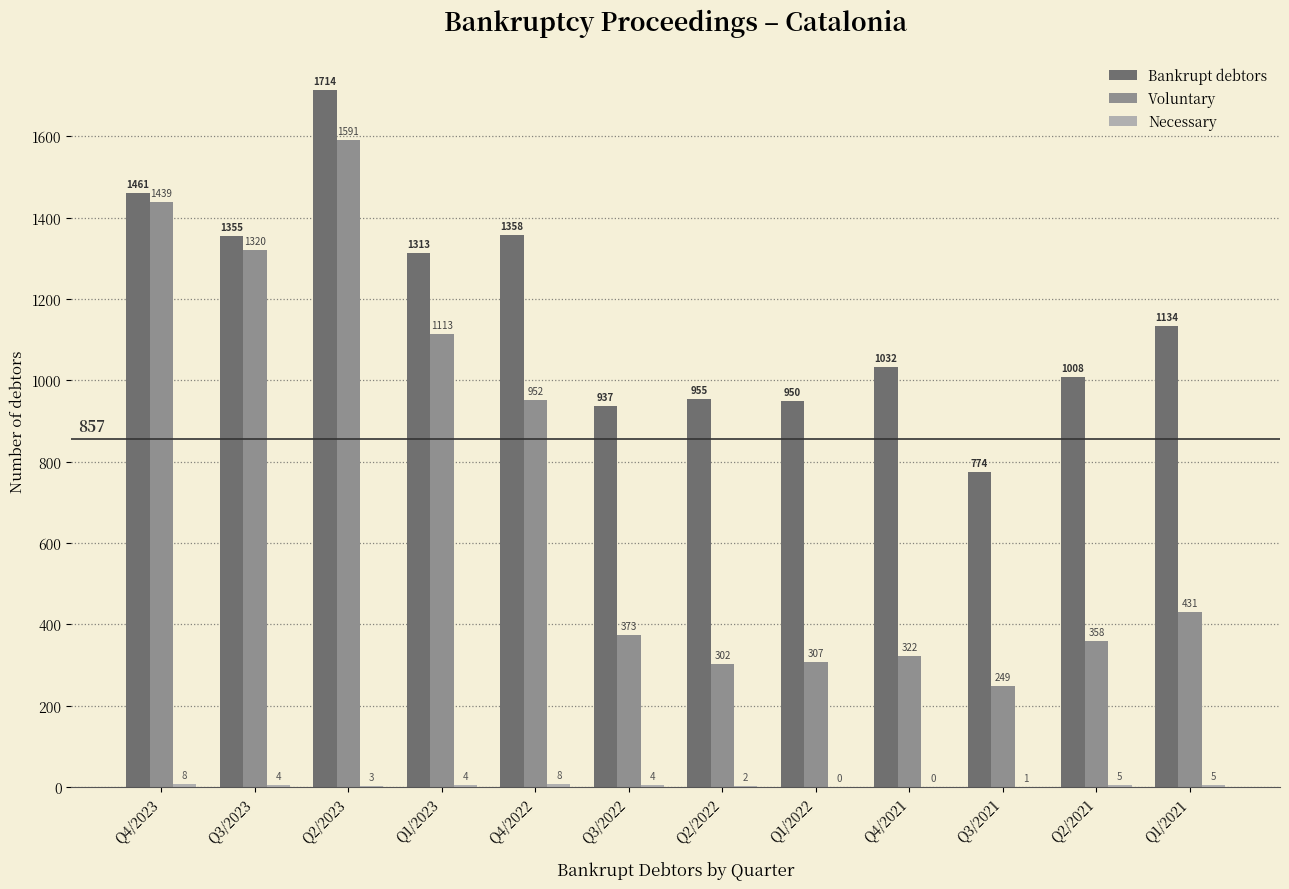

What is the sum of all Bankrupt debtors values?

13991